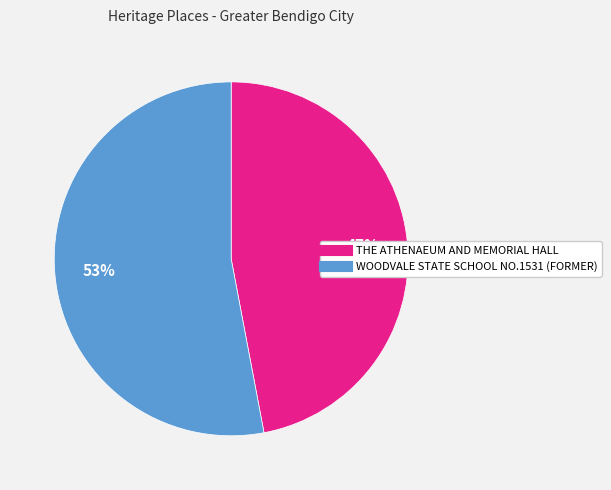

Does any single category account for the majority?

Yes